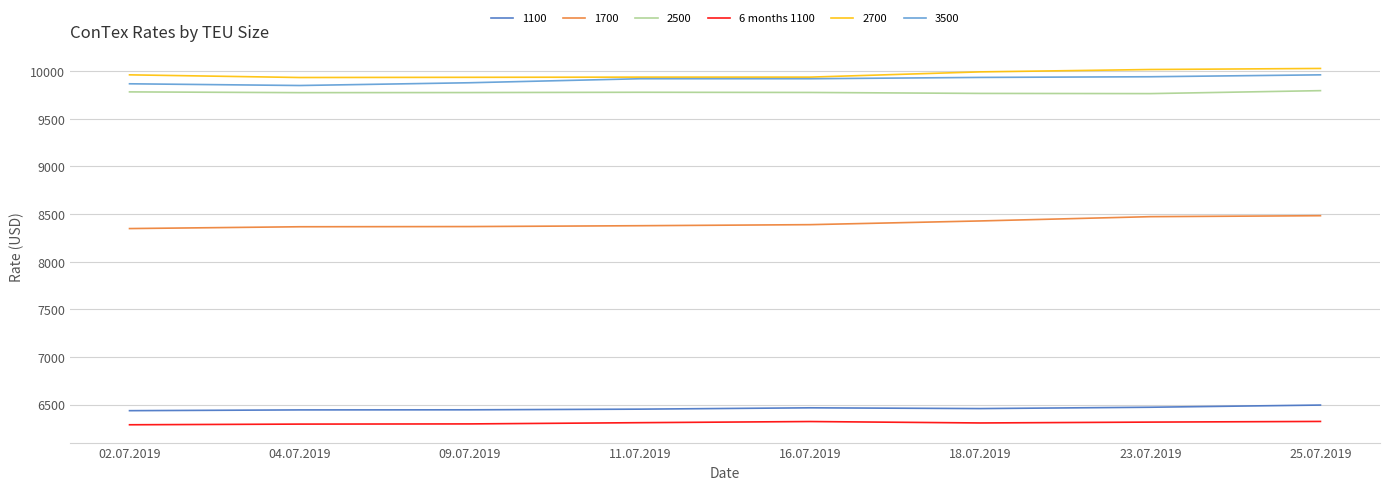

What is the greatest value displayed?

10029